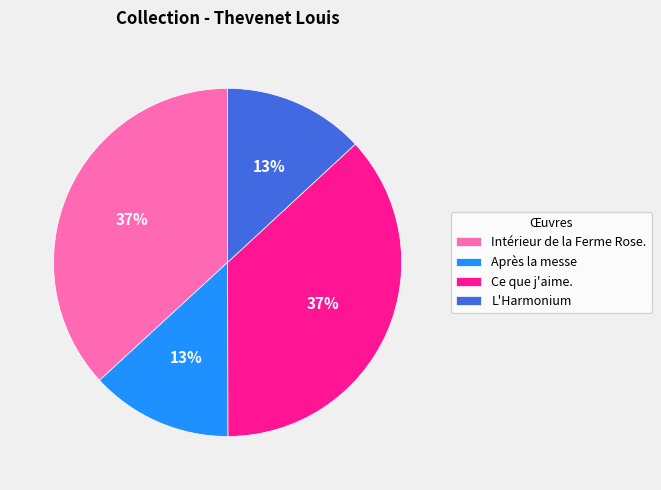

Is it true that L'Harmonium is 21% of the pie?

False